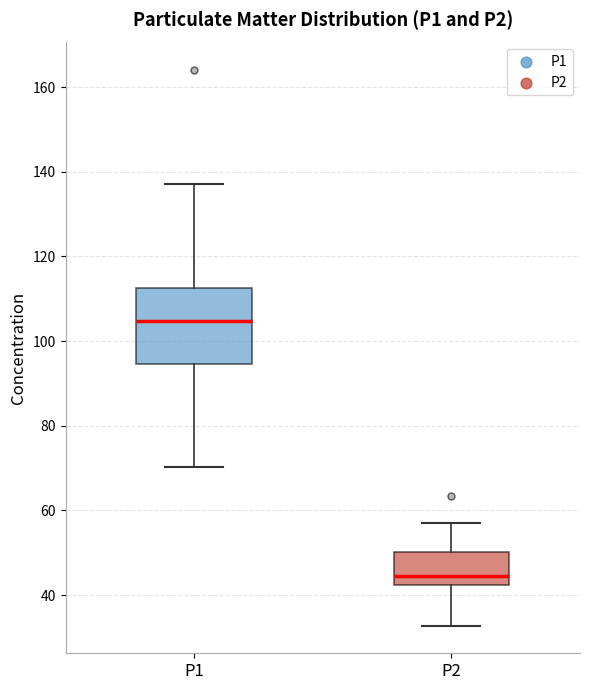

Which box is the tallest, from its lower edge to its upper edge?

P1